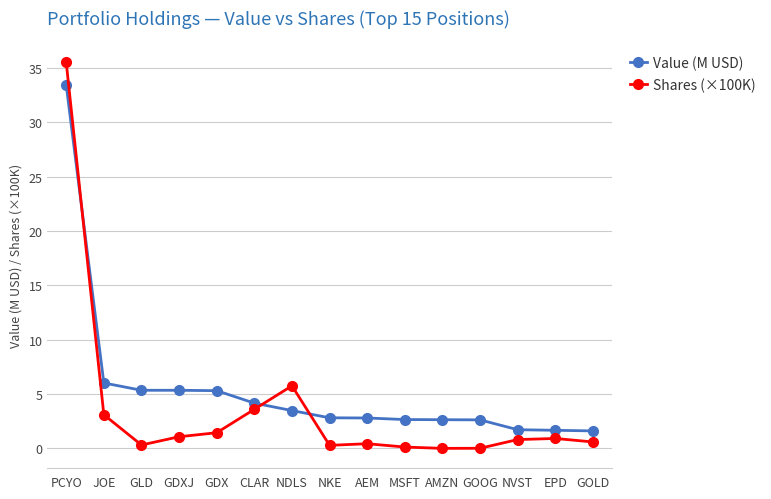

Between which two adjacent categories do Value (M USD) and Shares (×100K) first intersect?

PCYO and JOE